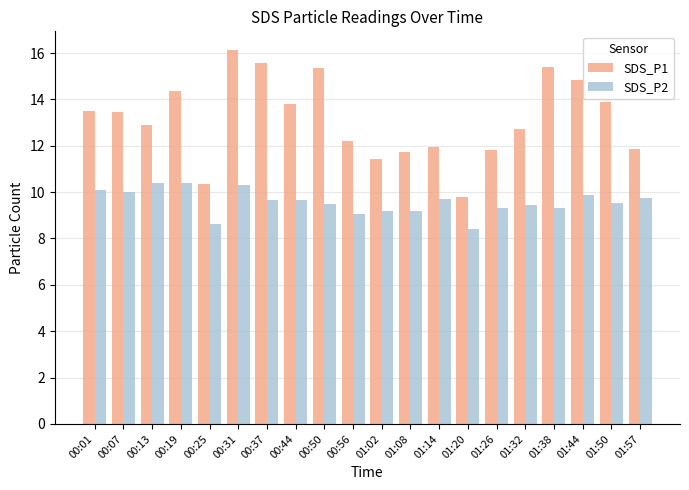

Which series has the largest range (max minus min)?

SDS_P1